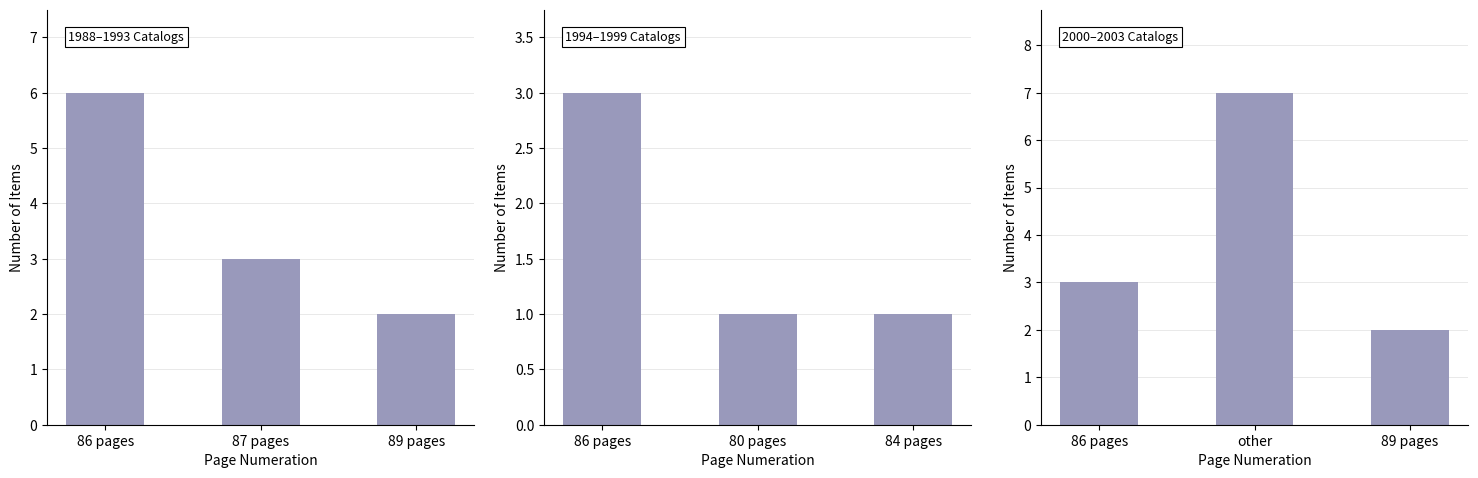

What is the difference between the highest and lowest values at 86 pages?

3